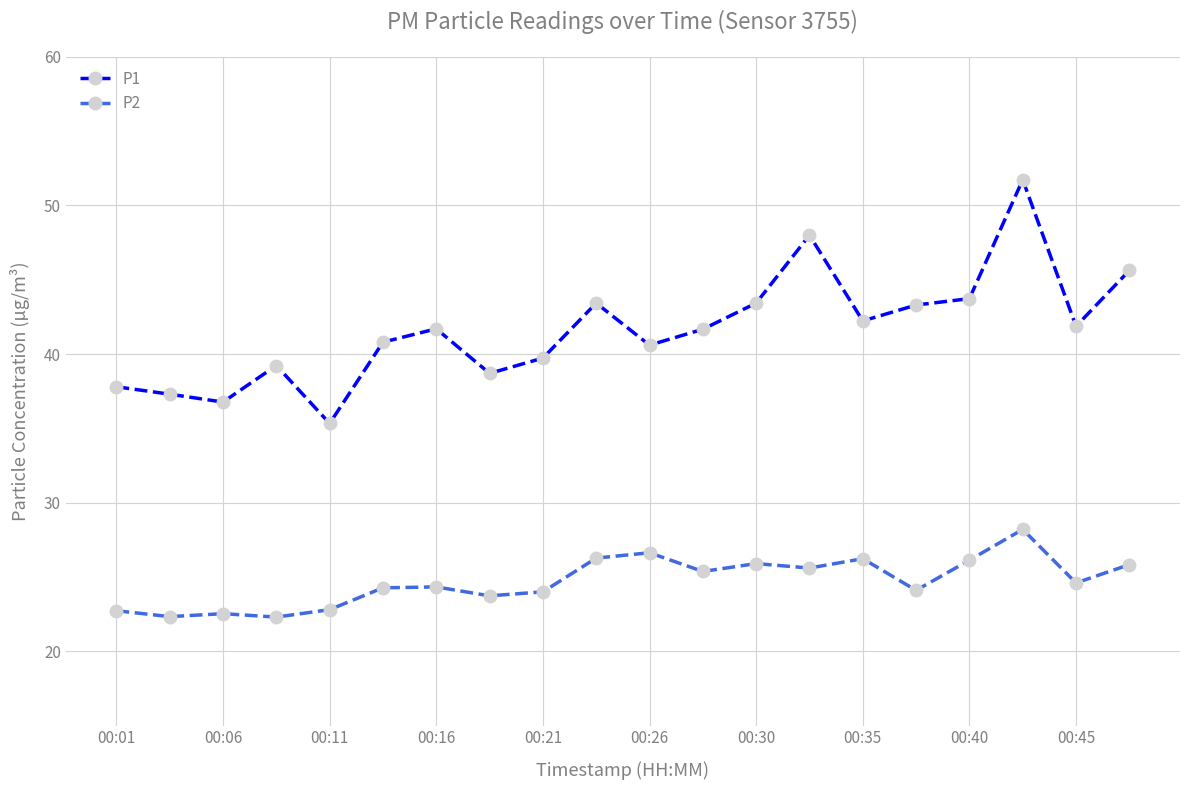

Which series has the largest total across all categories?

P1